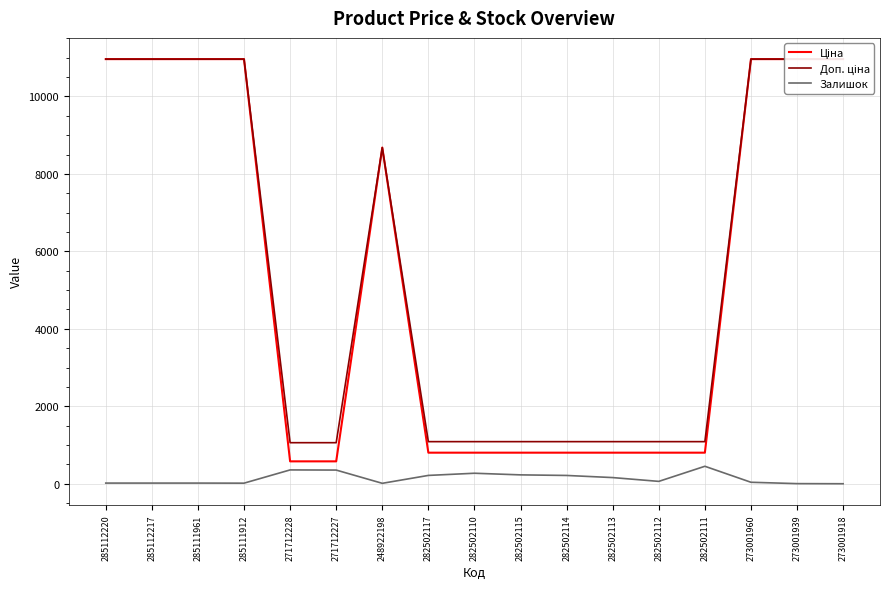

Does the chart display data point markers on the line(s)?

No